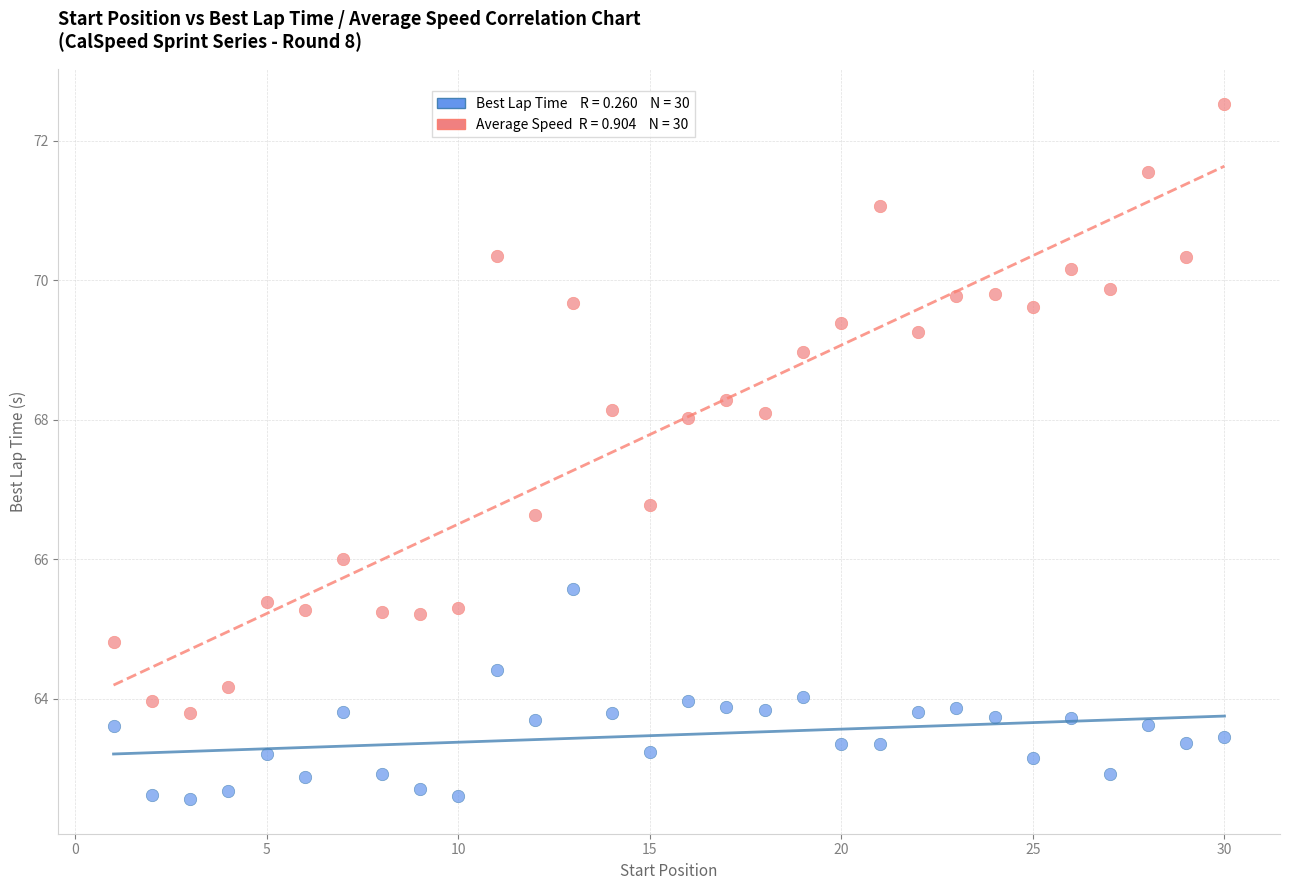

Across all data points, what is the range of Y values (max minus min)?

10.0